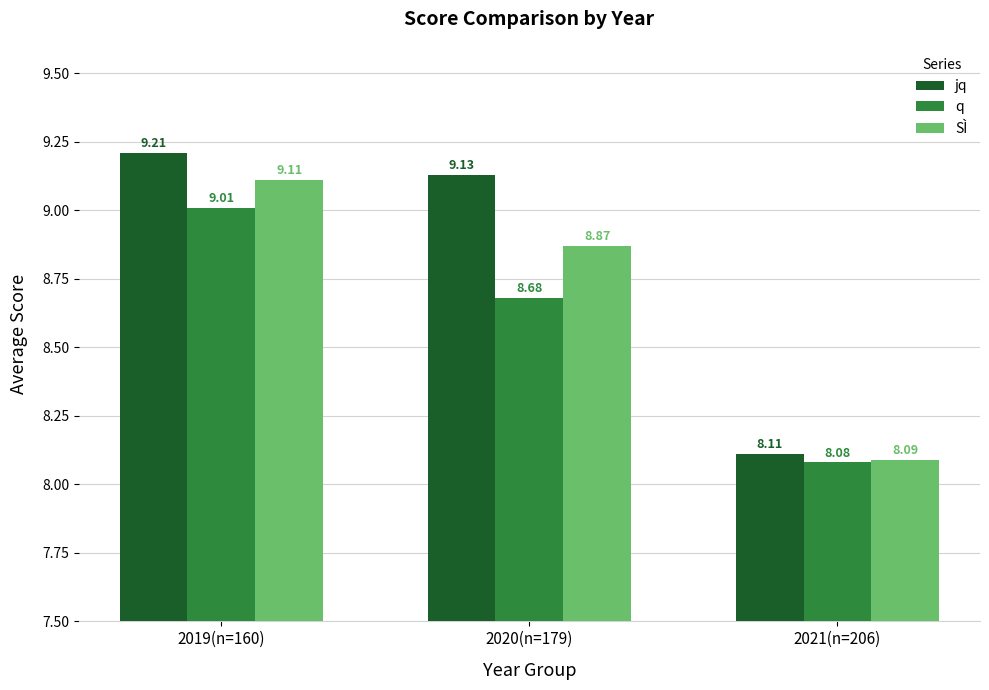

Which series has the largest range (max minus min)?

jq